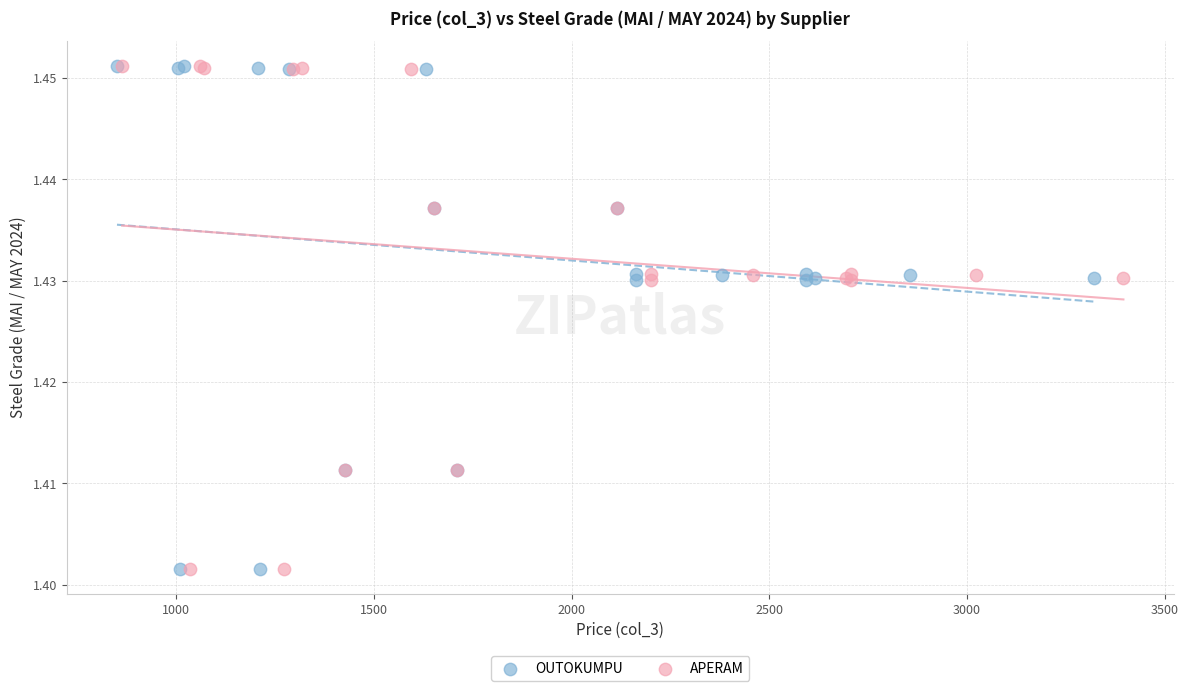

What are all the series names shown in the legend?

OUTOKUMPU, APERAM